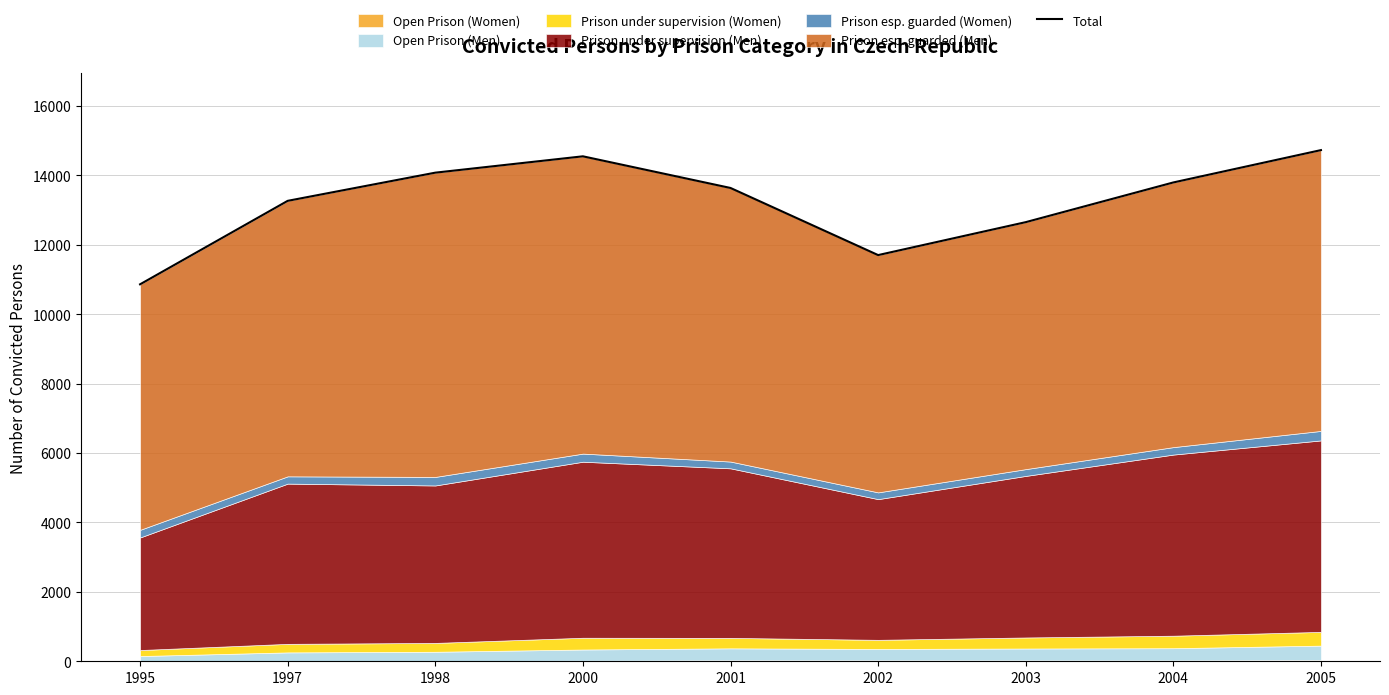

Reading left to right, transcribe all the data shown in this chart.

1995=10862	1997=13267	1998=14079	2000=14550	2001=13638	2002=11704	2003=12653	2004=13797	2005=14729